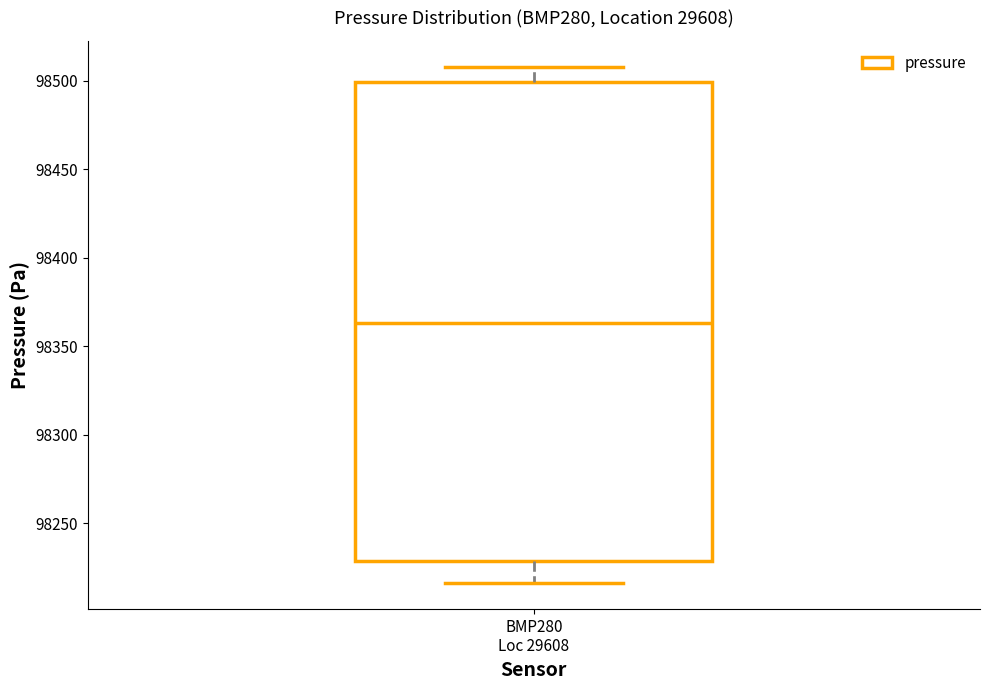

Where does the lower whisker of the box for BMP280 Loc 29608 end on the y-axis? The values are not printed on the chart, so give them approximately, as read against the axis.

98215